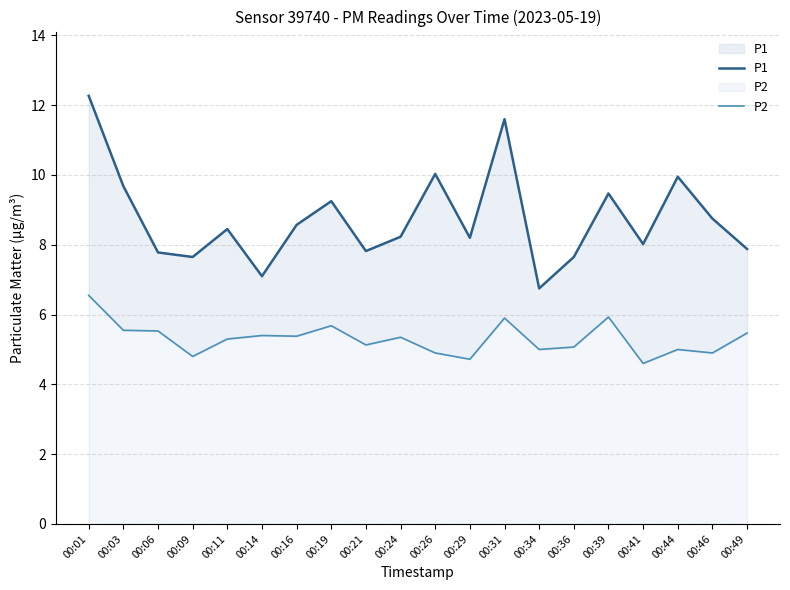

What is the value of the P1 point at the 6th from the left?

7.1